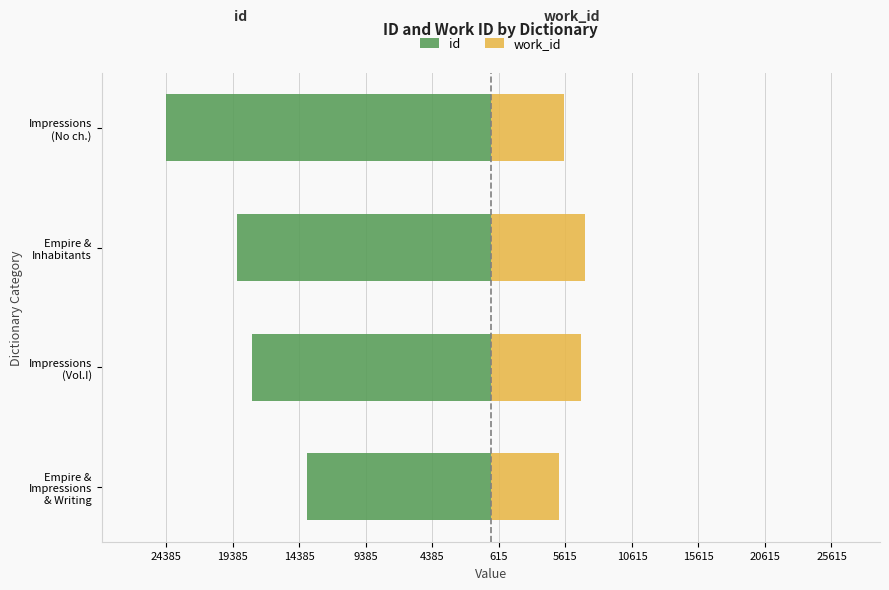

Read the id value at Empire & Impressions & Writing.

-13833